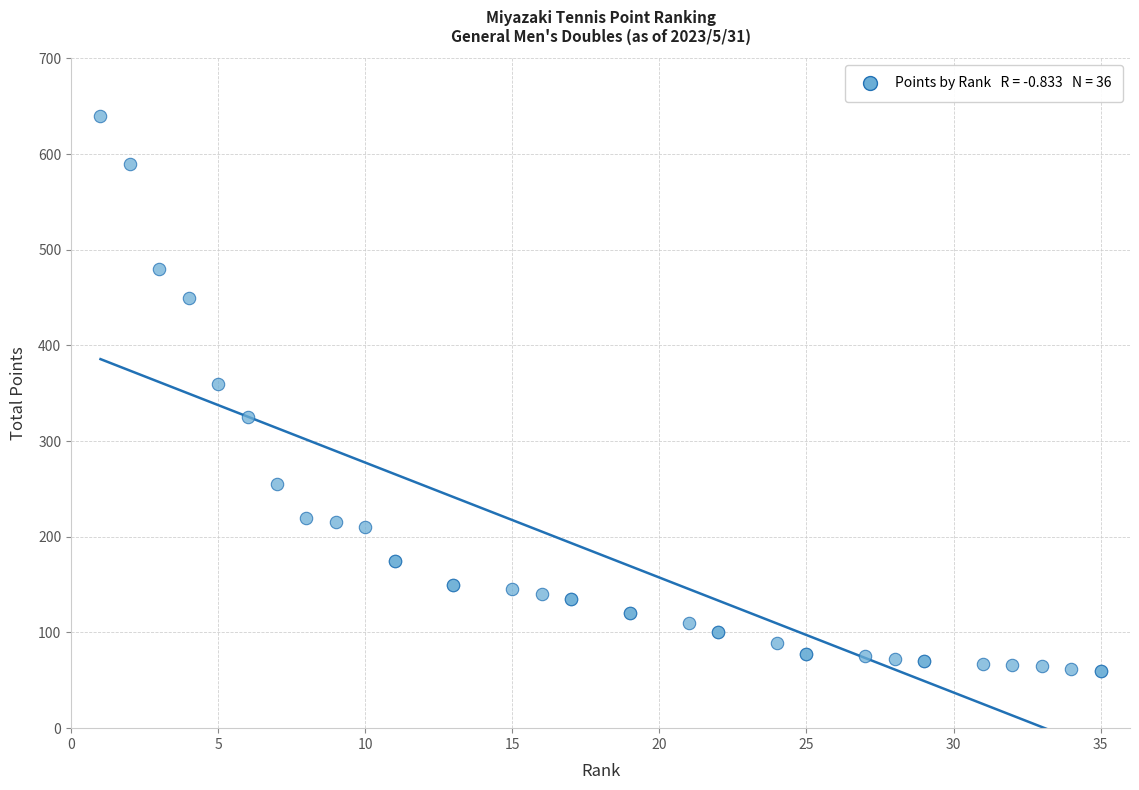

What Y value in the scatter plot is closest to 350?

360